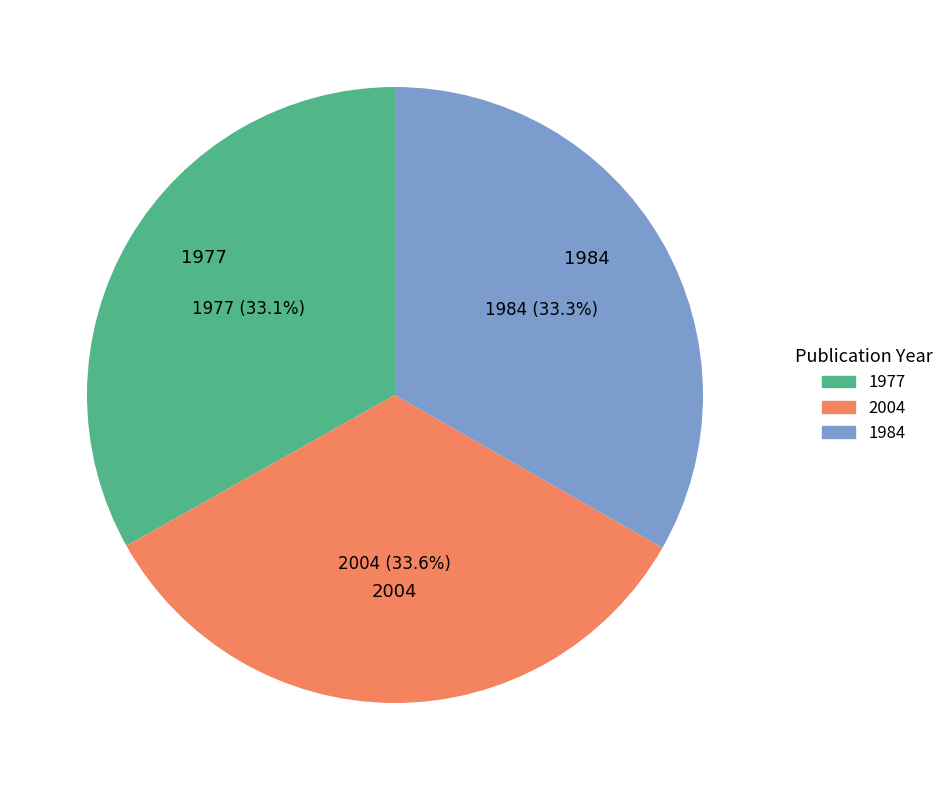

The 1977 slice represents 21% of the pie. True or false?

False